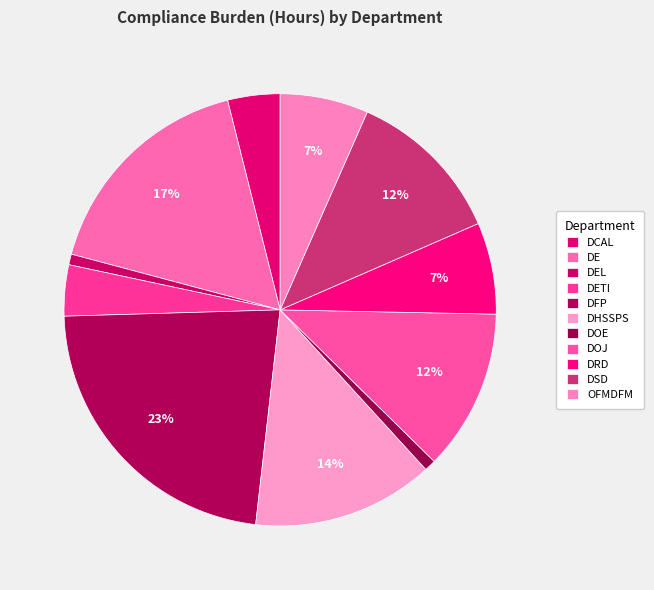

To the nearest percent, what percentage of the pie is DCAL?

4%